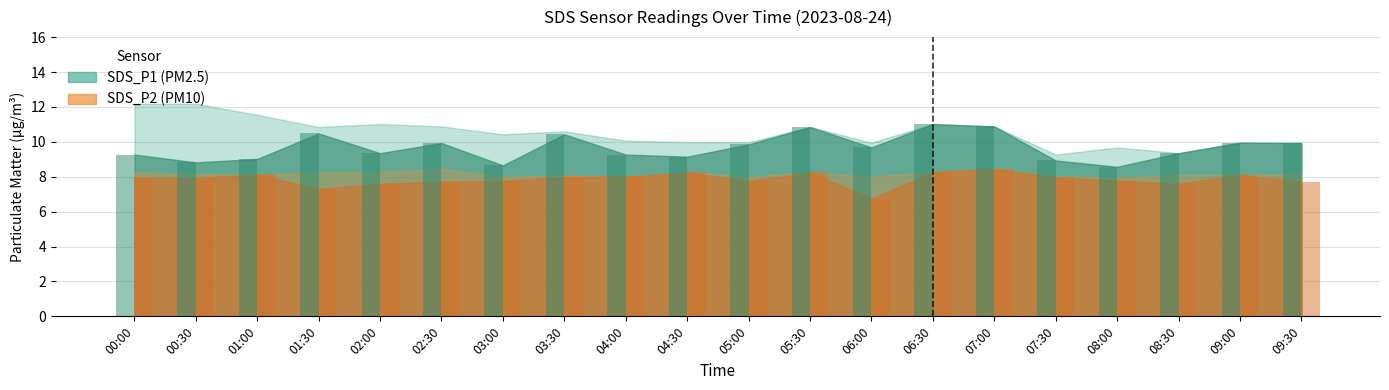

Rank the series at 05:30 from highest to lowest value.

SDS_P1, SDS_P2